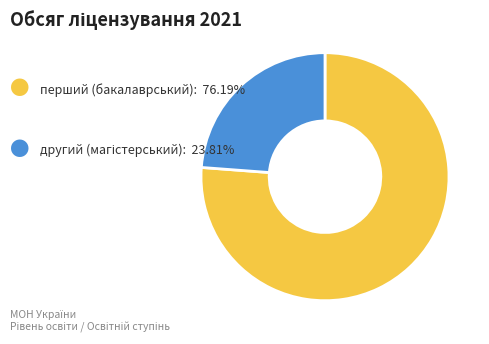

Is there any slice that represents more than half of the pie?

Yes